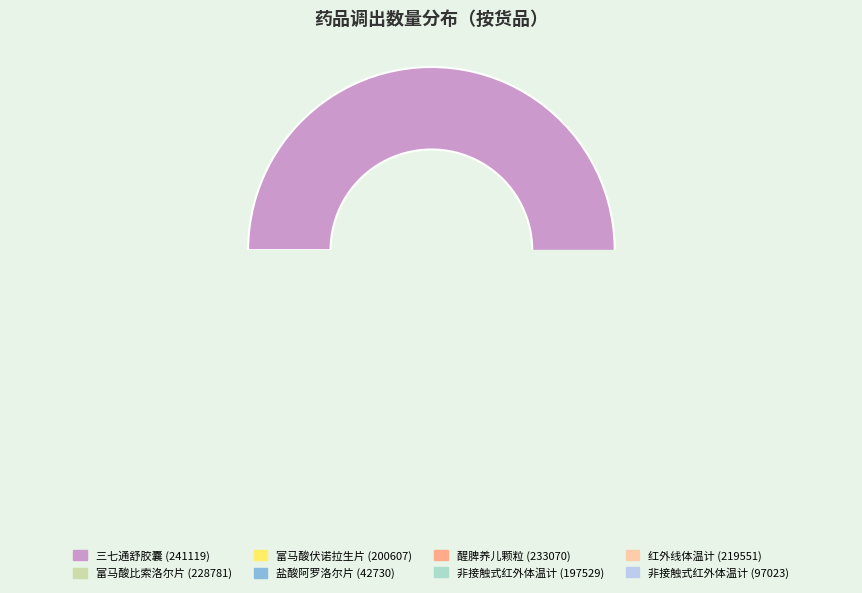

True or false: 富马酸伏诺拉生片 (200607) accounts for 12% of the total.

False